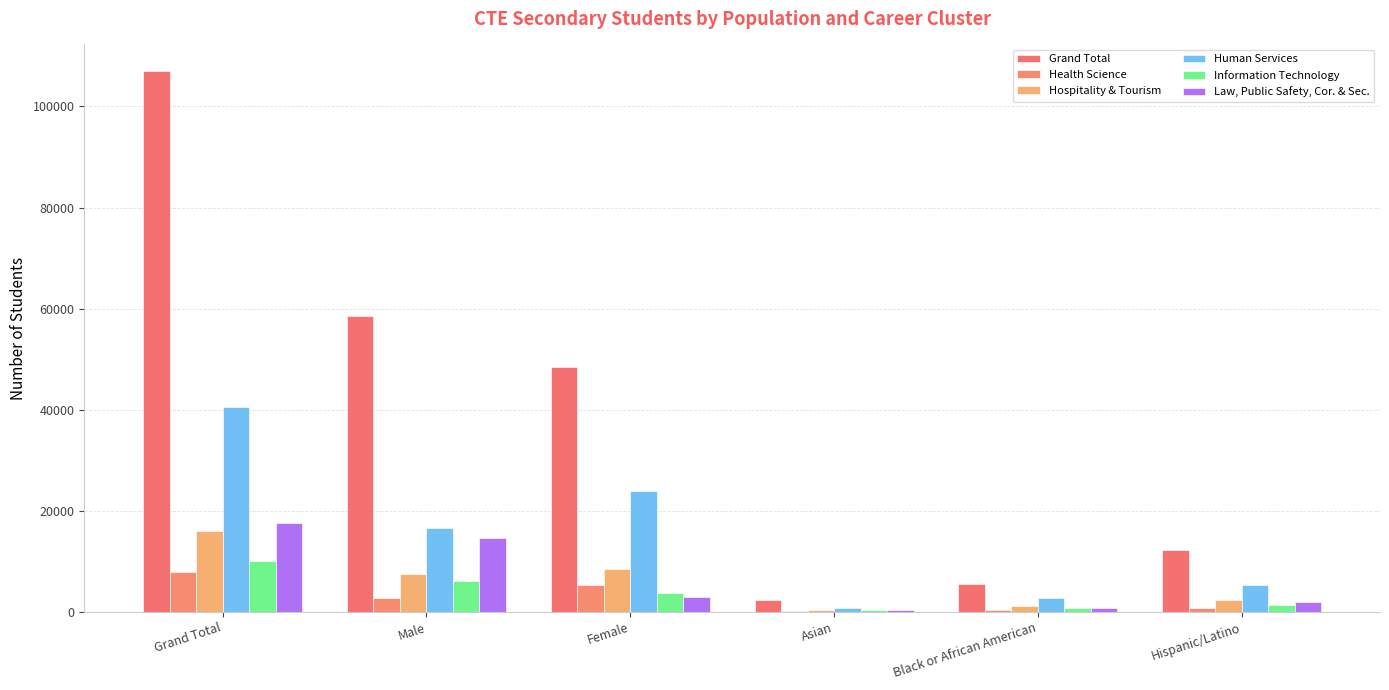

What value does the Information Technology series have at Black or African American, to the nearest 100?

800